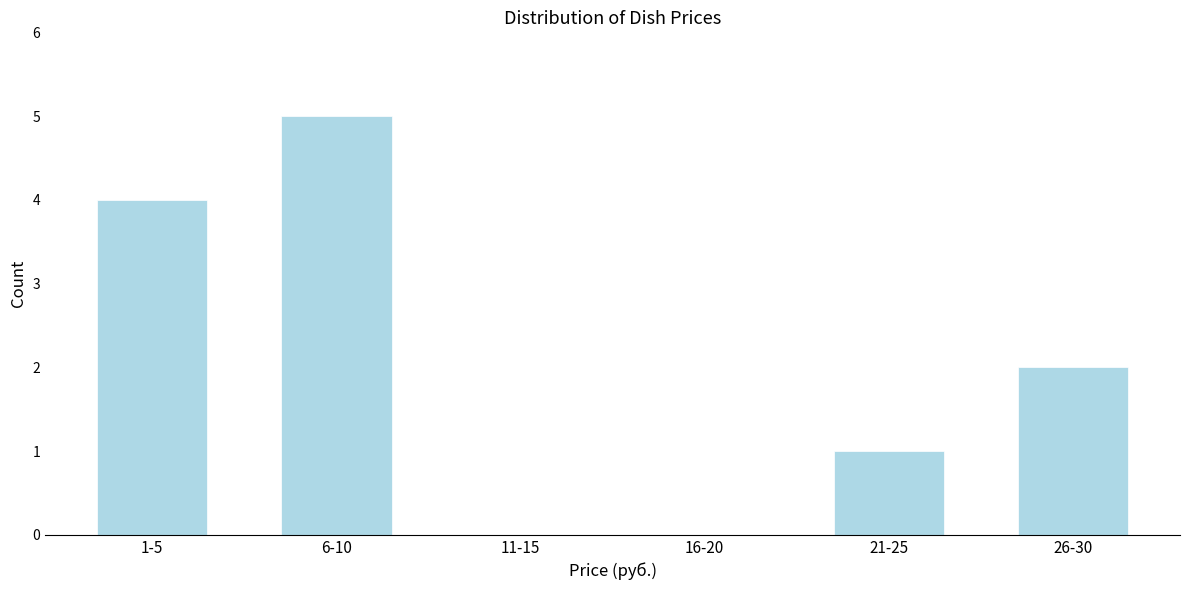

Reading left to right, what are all the values shown in this chart?

1-5=4	6-10=5	11-15=0	16-20=0	21-25=1	26-30=2